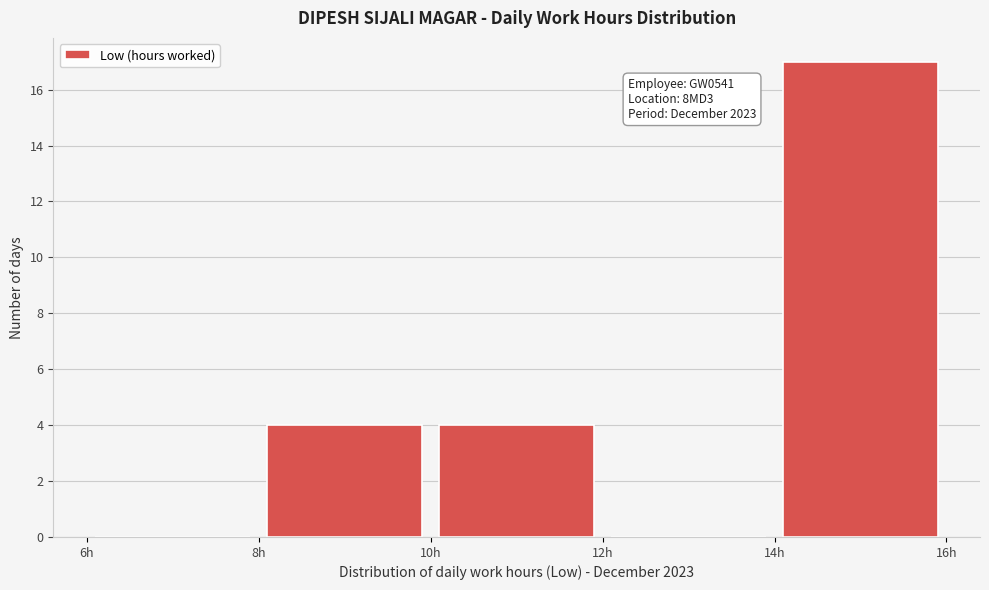

Which range on the x-axis has the tallest bar?

14 to 16